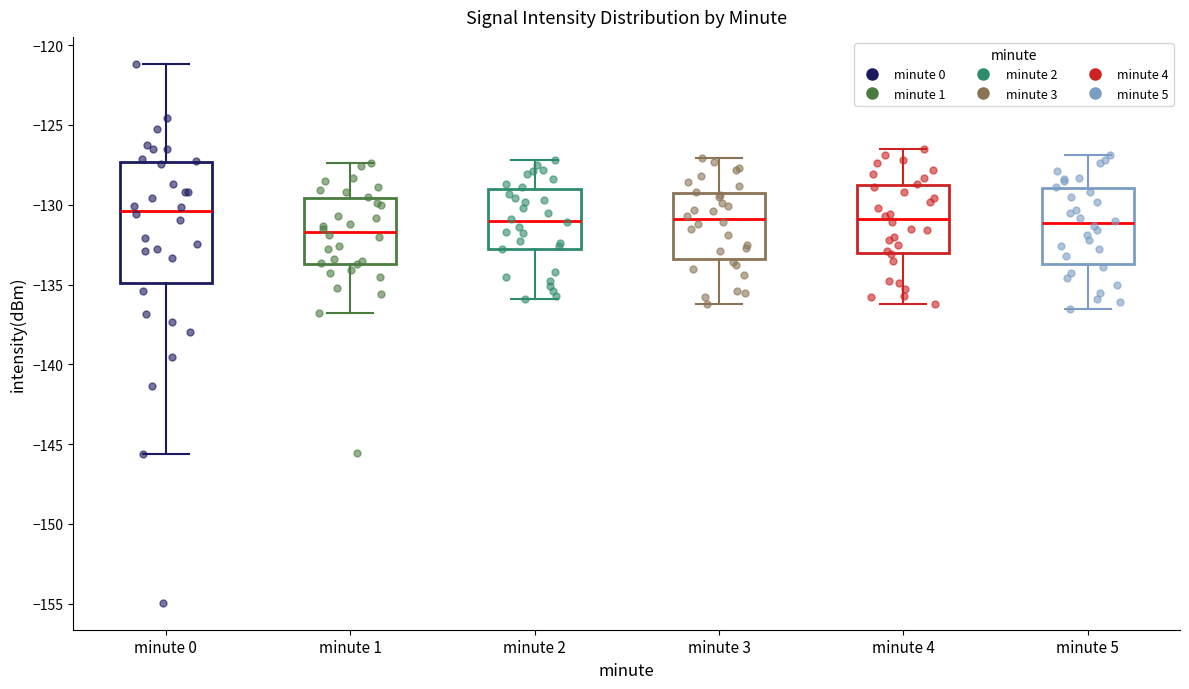

Reading left to right, transcribe this box plot: for each box, give where its median line is, the range the box spans, and where its two whiskers end, as read against the y-axis. The values are not printed on the chart, so give them approximately, as read against the axis.

minute 0: median -130.5, box -135.0 to -127.5, whiskers -145.5 to -121.0
minute 1: median -131.5, box -133.5 to -129.5, whiskers -137.0 to -127.5
minute 2: median -131.0, box -132.5 to -129.0, whiskers -136.0 to -127.0
minute 3: median -131.0, box -133.5 to -129.0, whiskers -136.0 to -127.0
minute 4: median -131.0, box -133.0 to -128.5, whiskers -136.0 to -126.5
minute 5: median -131.0, box -133.5 to -129.0, whiskers -136.5 to -127.0